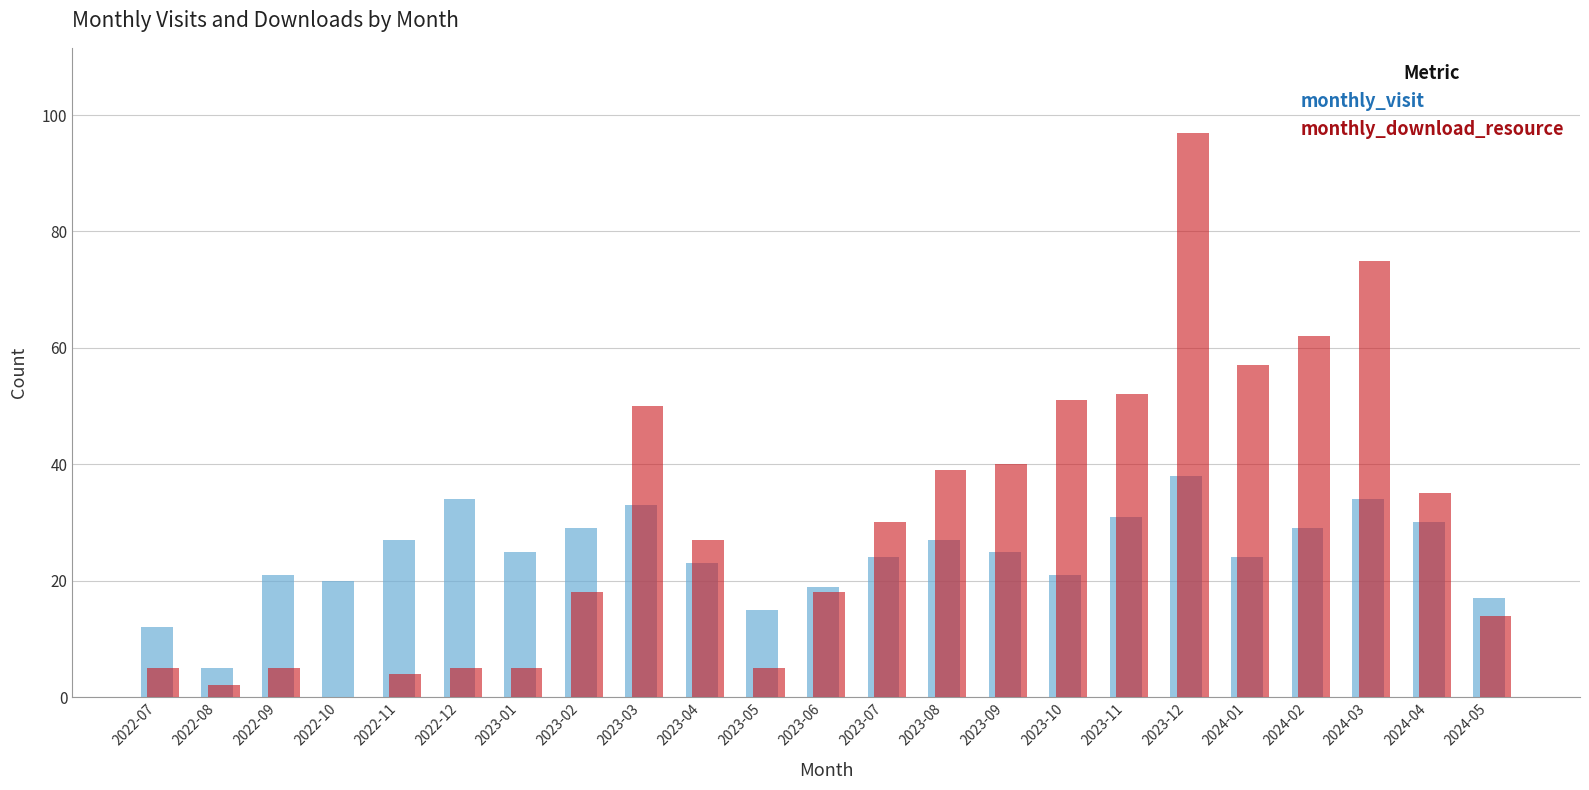

What is the approximate value of monthly_download_resource at 2022-12?

5